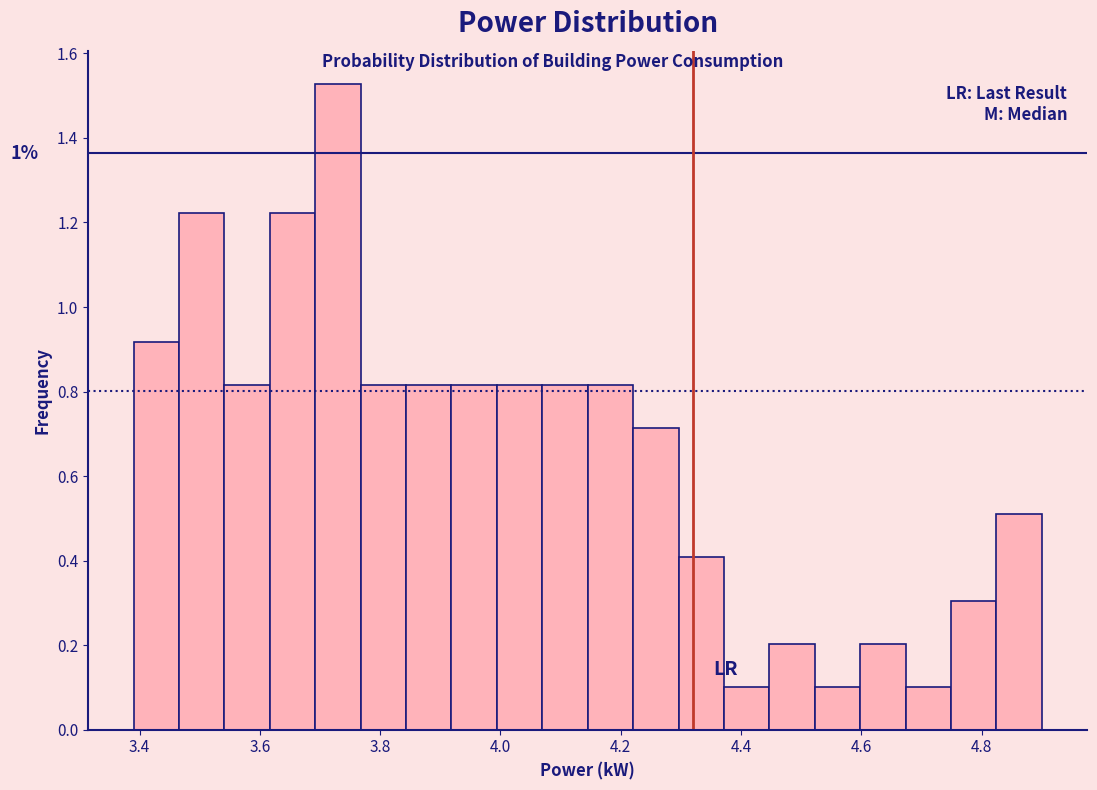

Read against the x-axis, roughly where is the centre of the tallest bar?

3.72